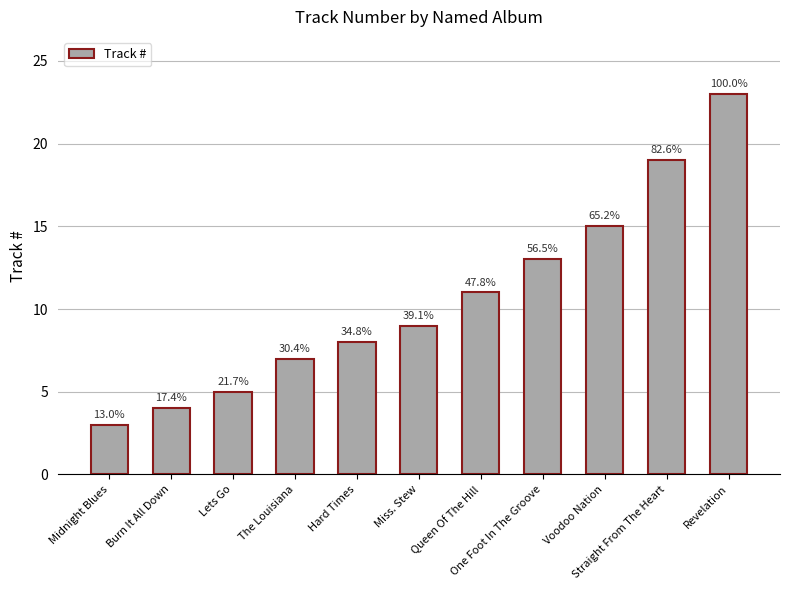

What is the approximate value at Voodoo Nation, to the nearest 10?

20